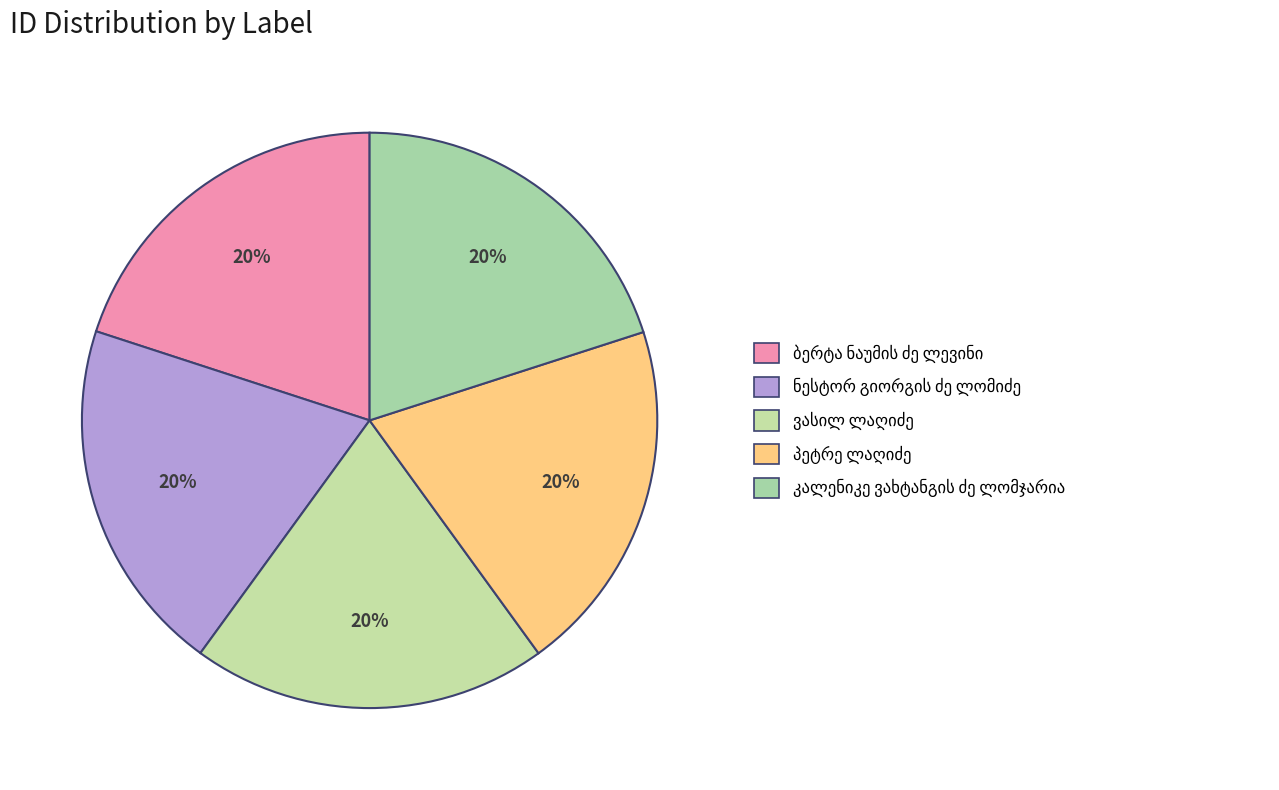

What is the largest slice in the pie chart?

კალენიკე ვახტანგის ძე ლომჯარია